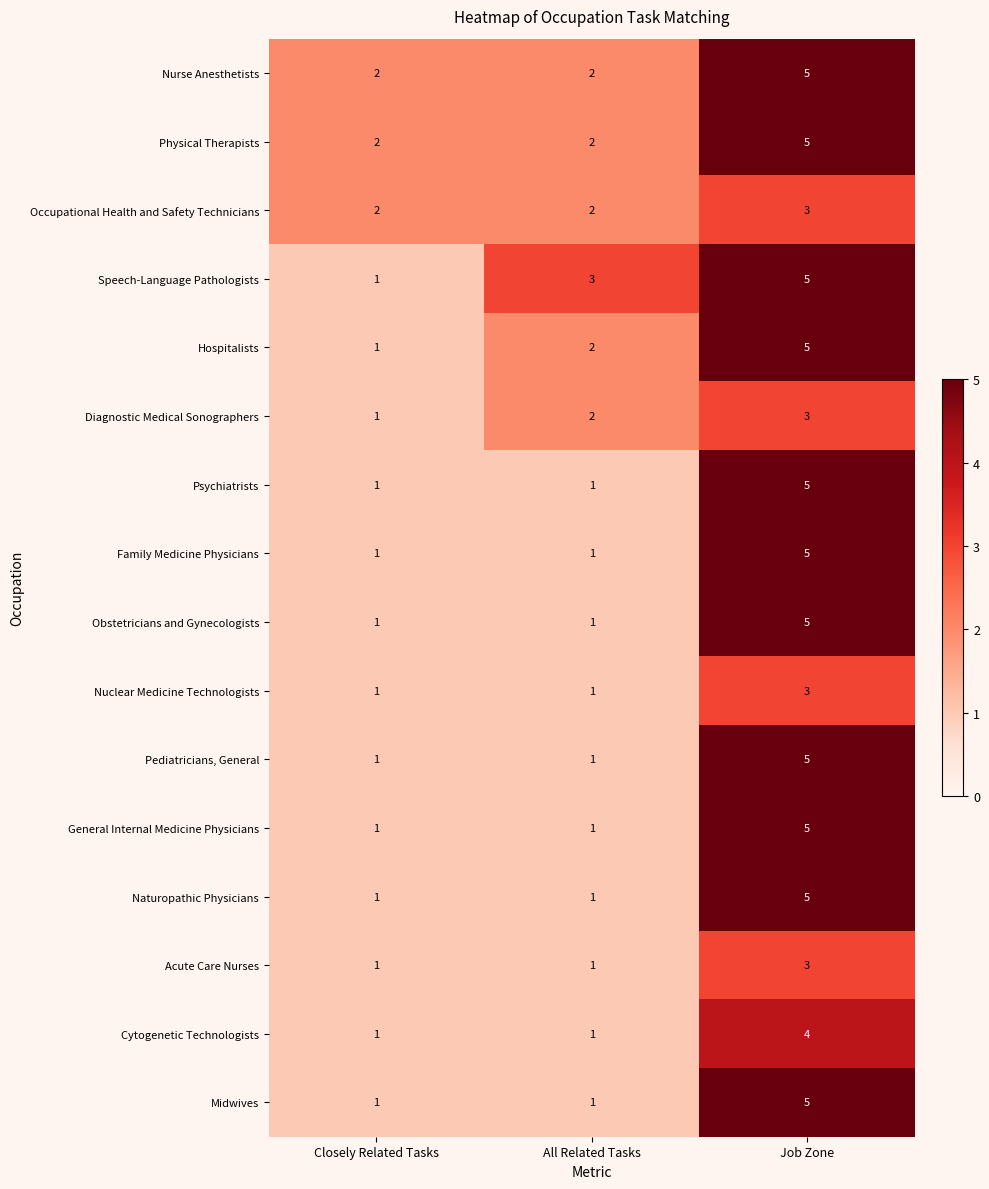

Between Closely Related Tasks and All Related Tasks, which series saw the biggest shift?

Speech-Language Pathologists